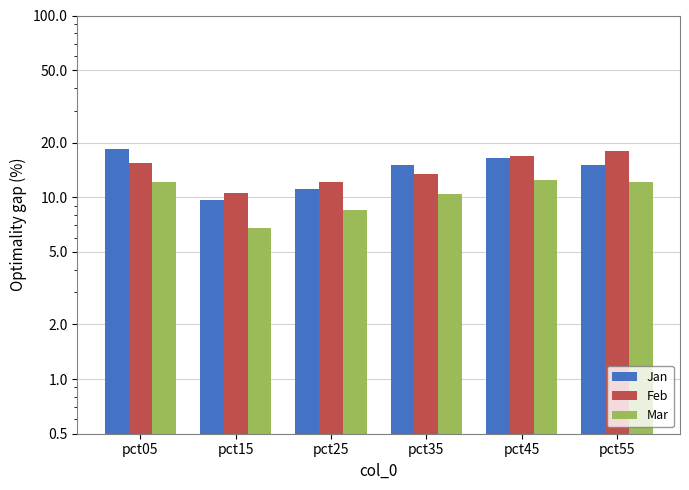

What is the difference between the highest and lowest values at pct05?

6.2